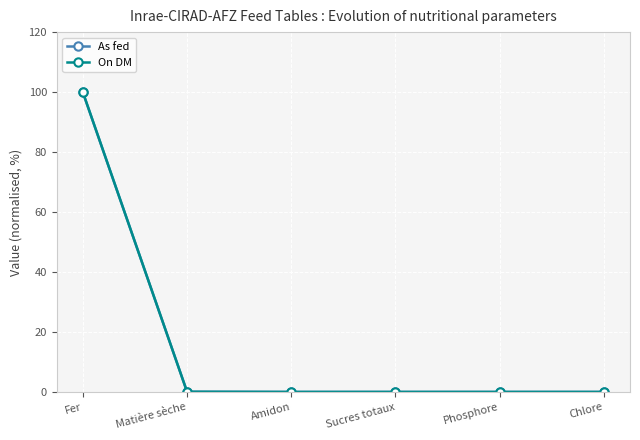

How many distinct data groups are displayed?

2